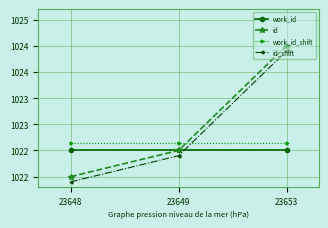

What are all the series names shown in the legend?

work_id, id, work_id_shift, id_shift